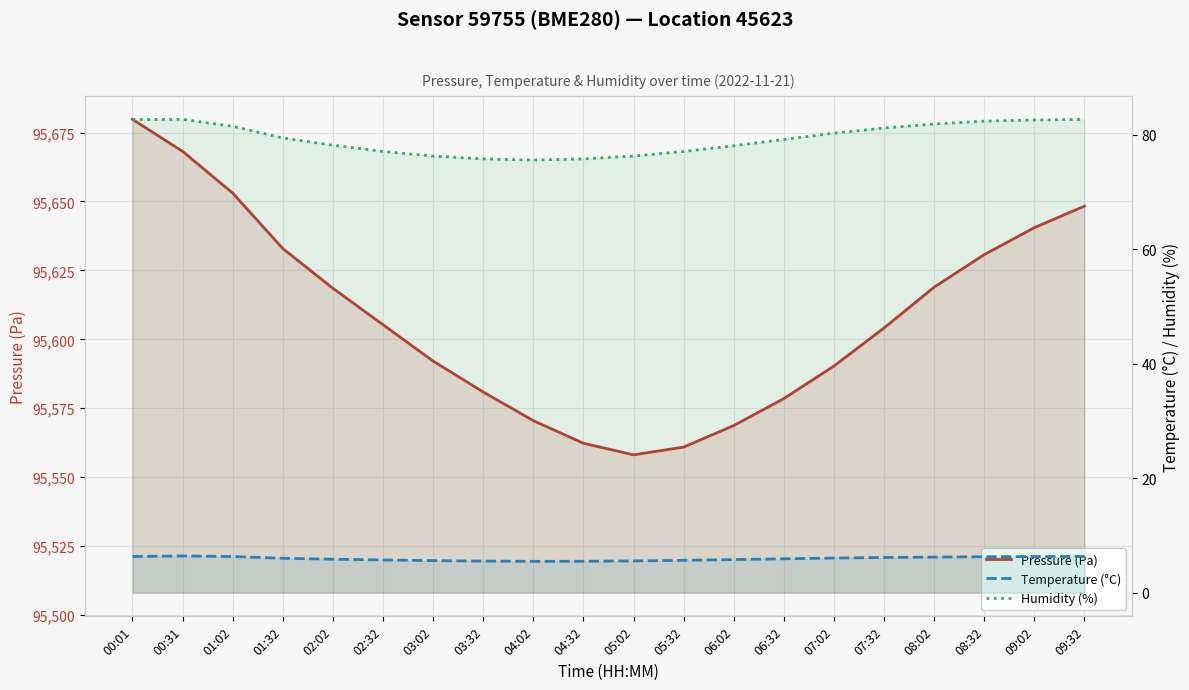

The Humidity (%) series shows 75.6 at 04:02. True or false?

True